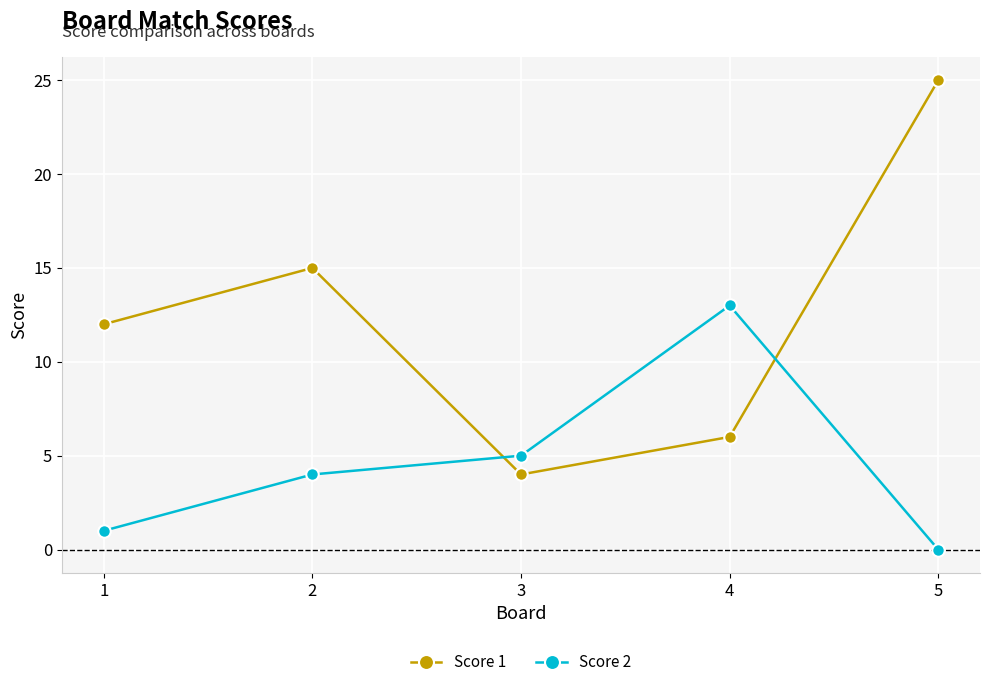

Which series has the widest spread of values?

Score 1